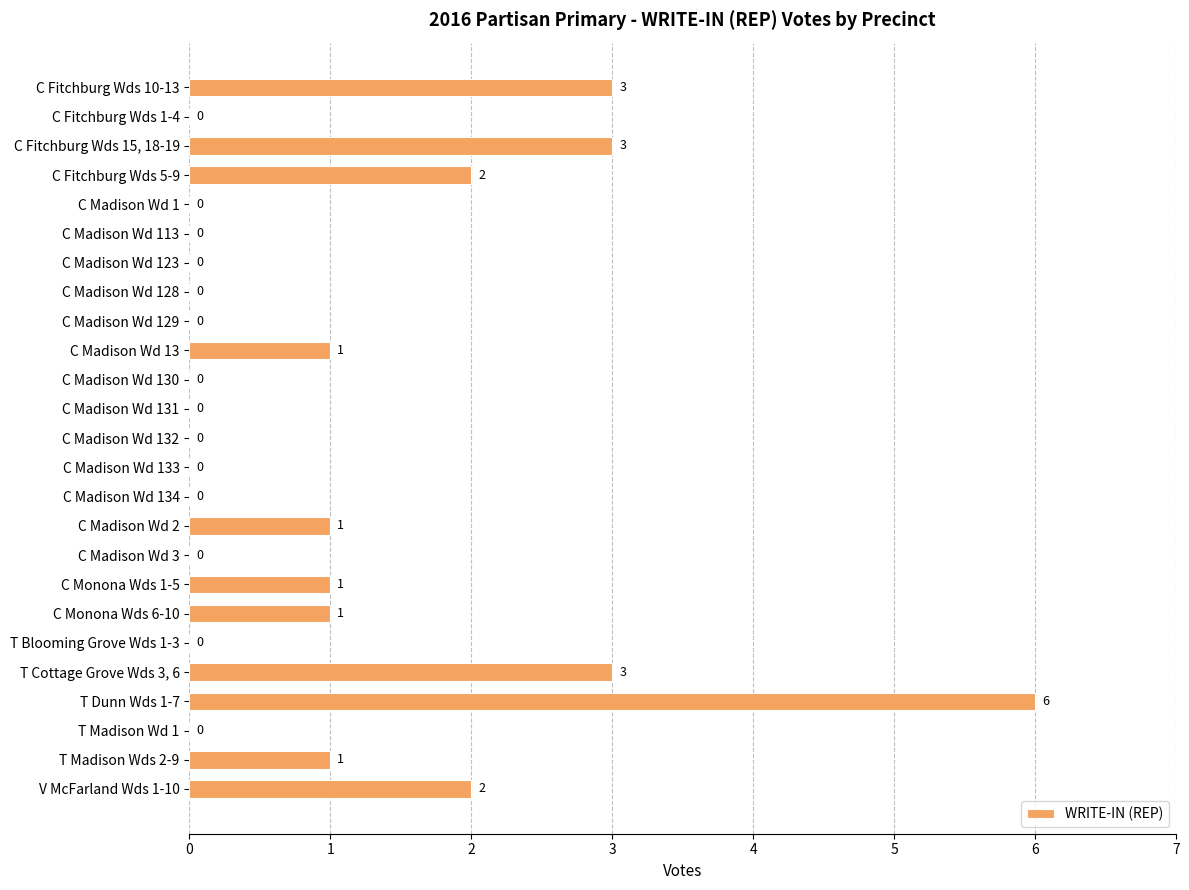

Reading top to bottom, transcribe all the data shown in this chart.

C Fitchburg Wds 10-13=3	C Fitchburg Wds 1-4=0	C Fitchburg Wds 15, 18-19=3	C Fitchburg Wds 5-9=2	C Madison Wd 1=0	C Madison Wd 113=0	C Madison Wd 123=0	C Madison Wd 128=0	C Madison Wd 129=0	C Madison Wd 13=1	C Madison Wd 130=0	C Madison Wd 131=0	C Madison Wd 132=0	C Madison Wd 133=0	C Madison Wd 134=0	C Madison Wd 2=1	C Madison Wd 3=0	C Monona Wds 1-5=1	C Monona Wds 6-10=1	T Blooming Grove Wds 1-3=0	T Cottage Grove Wds 3, 6=3	T Dunn Wds 1-7=6	T Madison Wd 1=0	T Madison Wds 2-9=1	V McFarland Wds 1-10=2